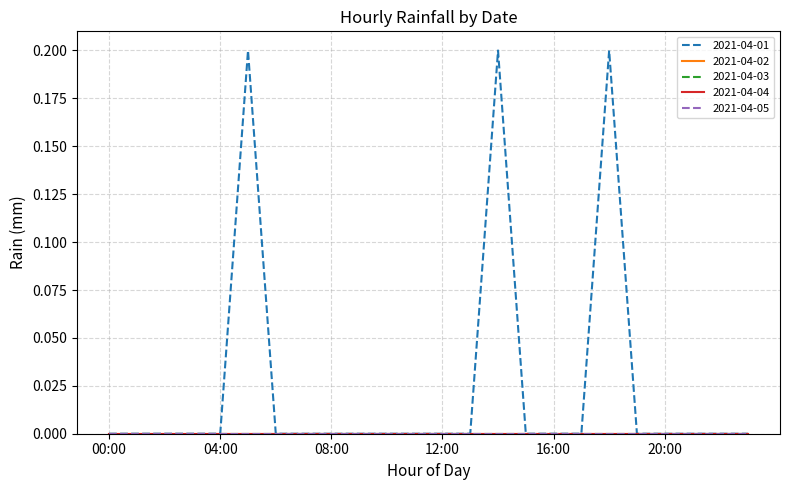

Is this an area chart (filled region under the line)?

No